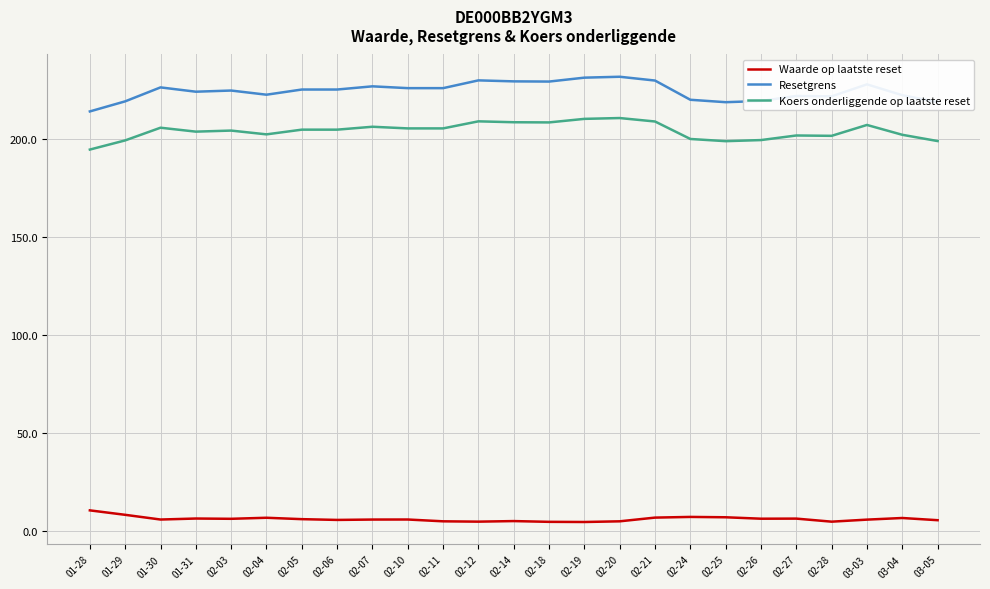

True or false: Resetgrens has a value of 231.1 at 02-19.

True